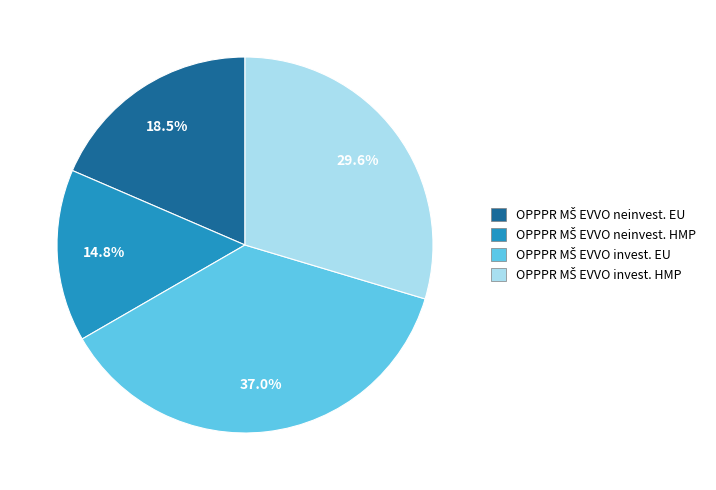

Is there a majority slice in this chart?

No